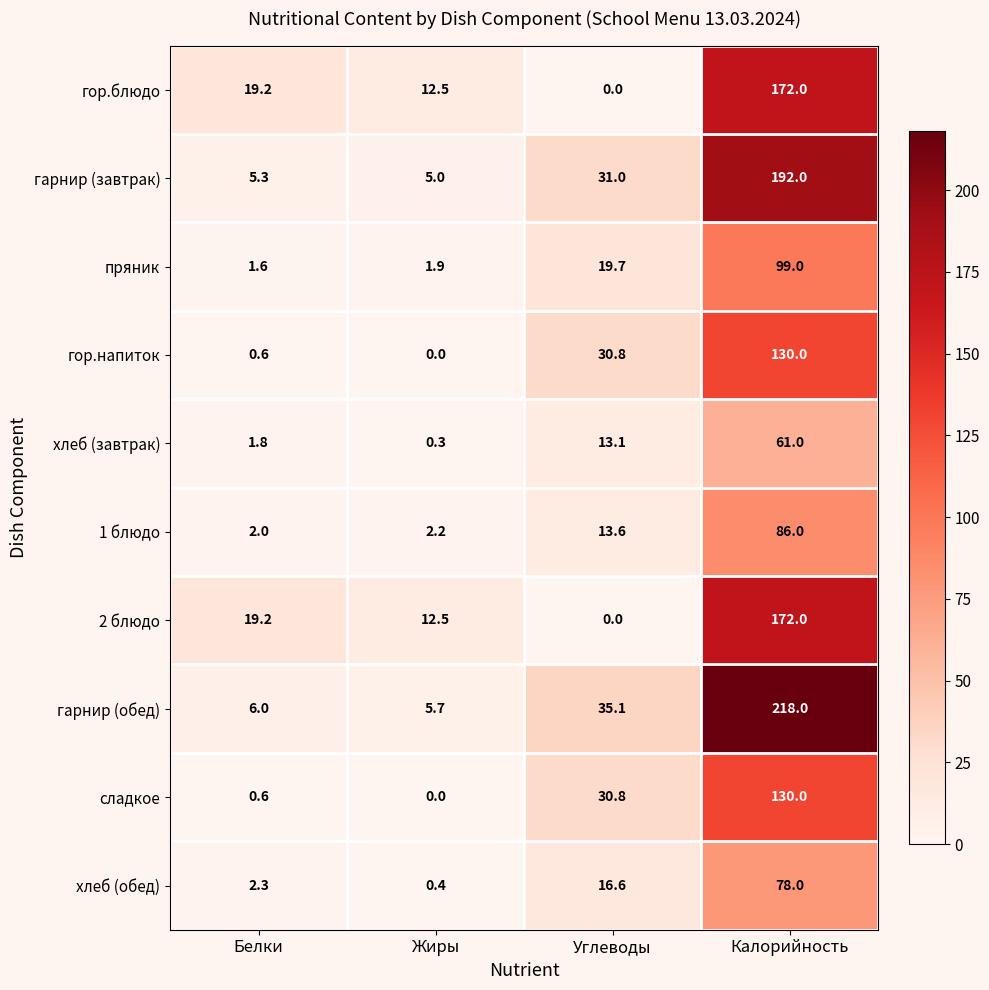

What is the average value of the гарнир (завтрак) series?

58.3